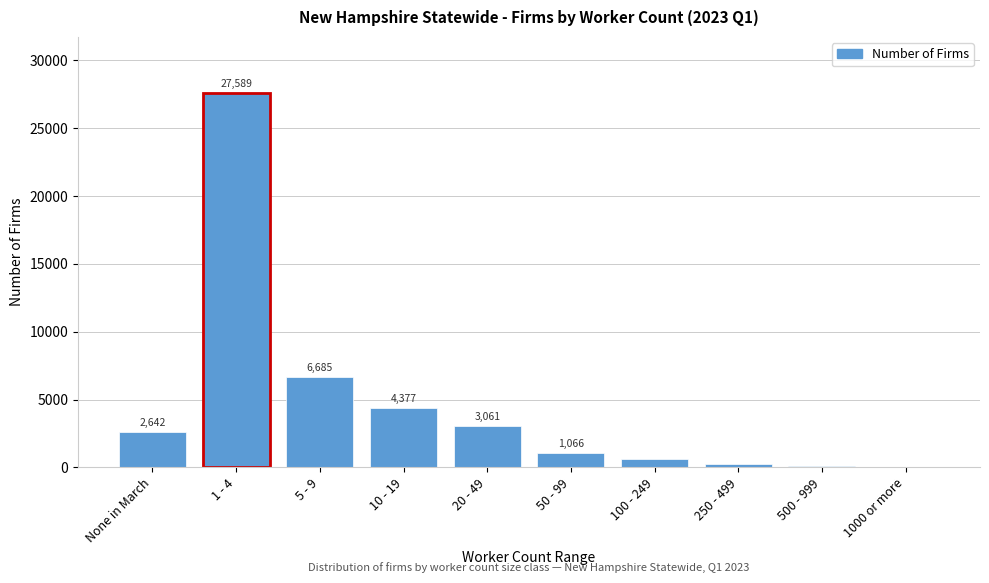

Reading left to right, transcribe all the data shown in this chart.

None in March=2642	1 - 4=27589	5 - 9=6685	10 - 19=4377	20 - 49=3061	50 - 99=1066	100 - 249=603	250 - 499=228	500 - 999=98	1000 or more=49